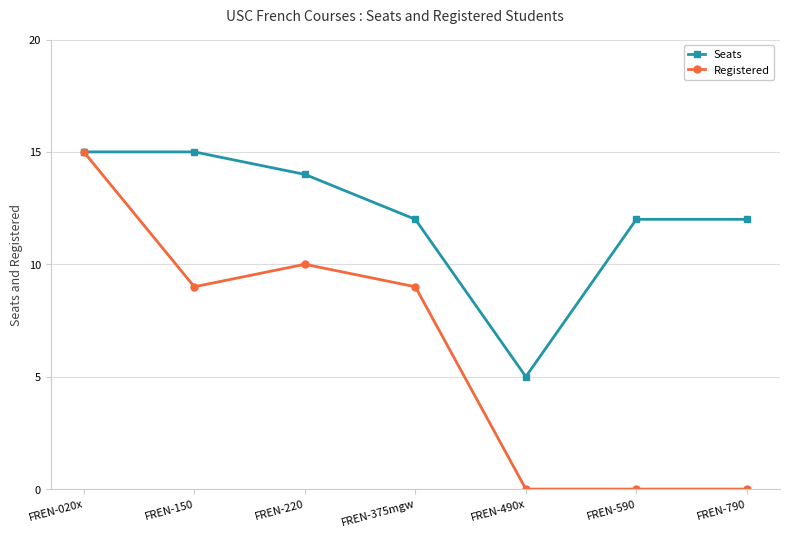

How many distinct data groups are displayed?

2